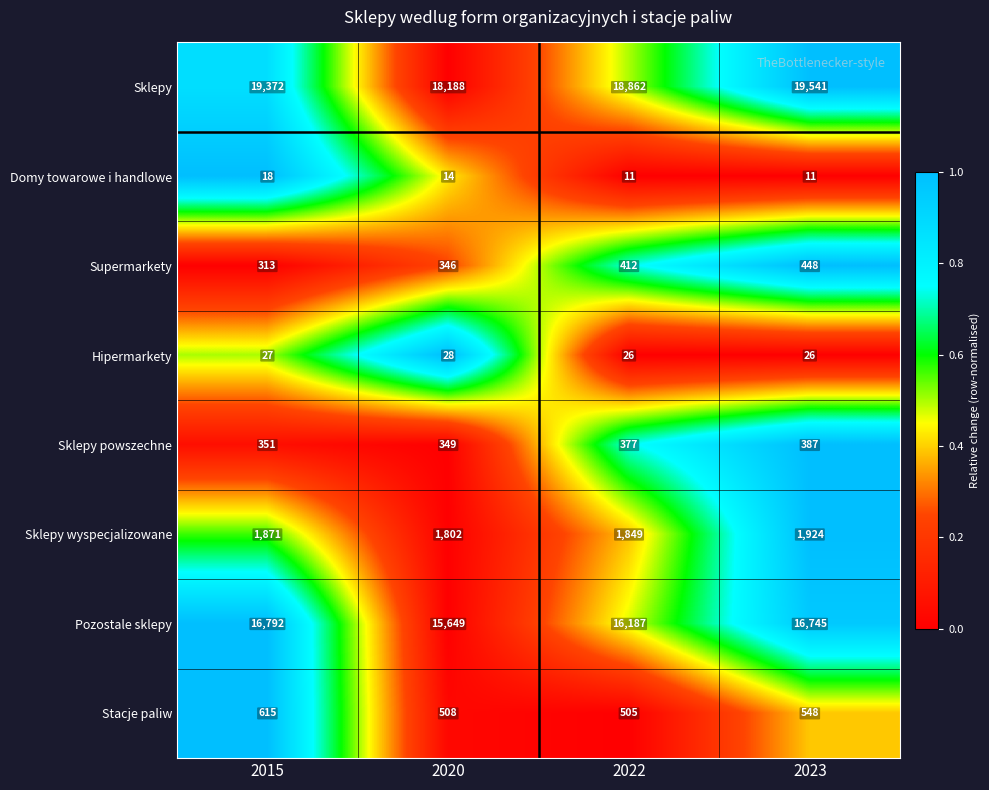

List the series in order of their peak value, lowest first.

Domy towarowe i handlowe, Hipermarkety, Sklepy powszechne, Supermarkety, Stacje paliw, Sklepy wyspecjalizowane, Pozostale sklepy, Sklepy